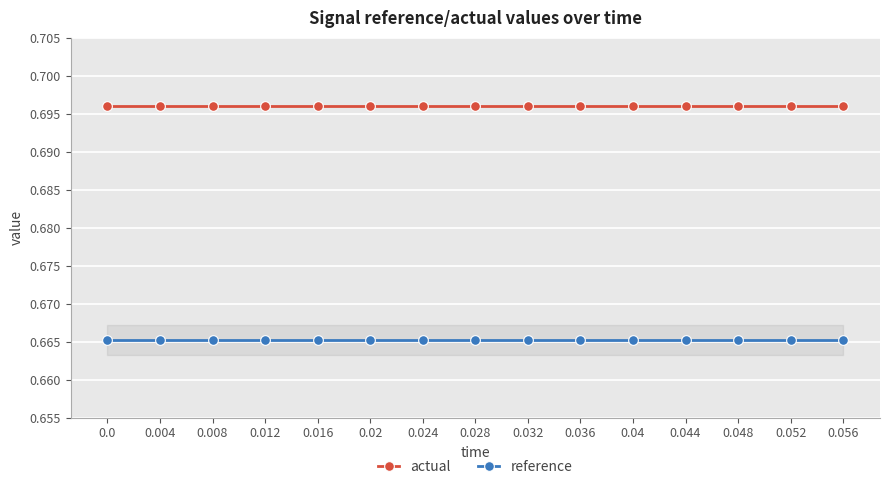

The value of reference at 0.028 is 0.4. True or false?

False